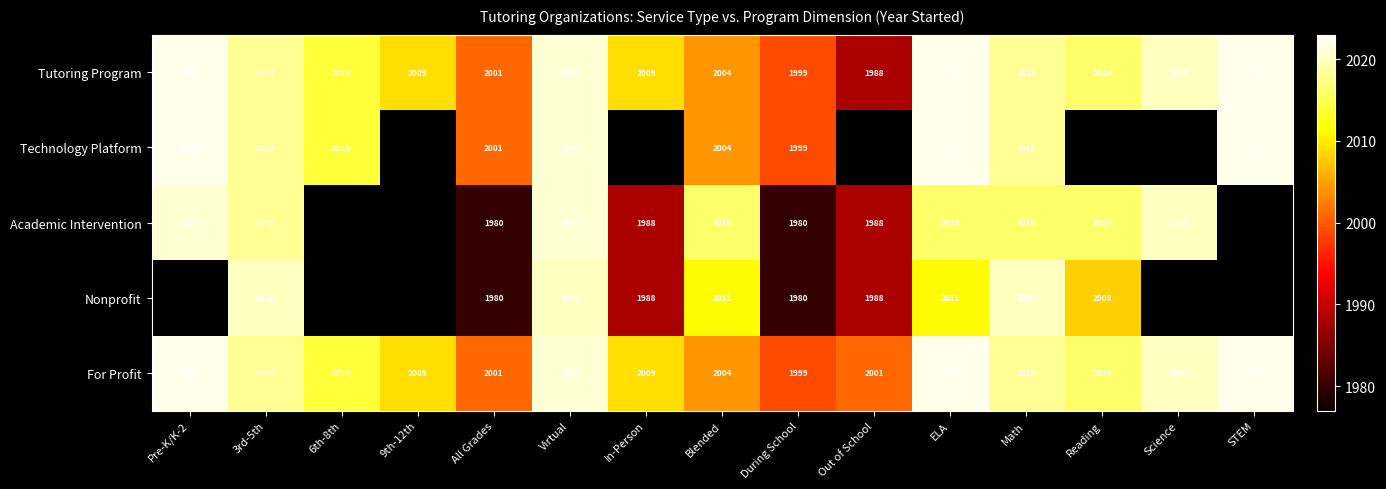

What is the total value across all series at 3rd-5th?

10092